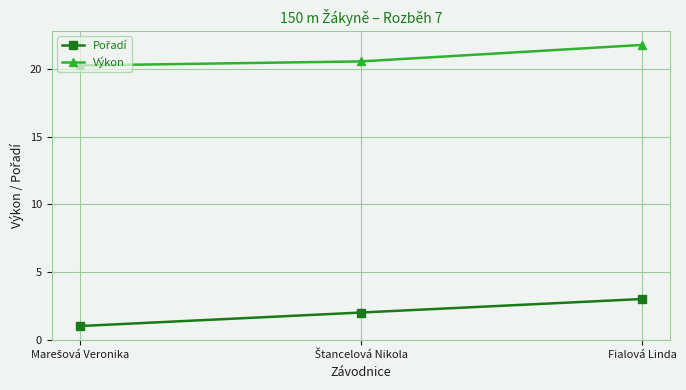

What is the value of the Výkon point at the 2nd from the left?

20.6